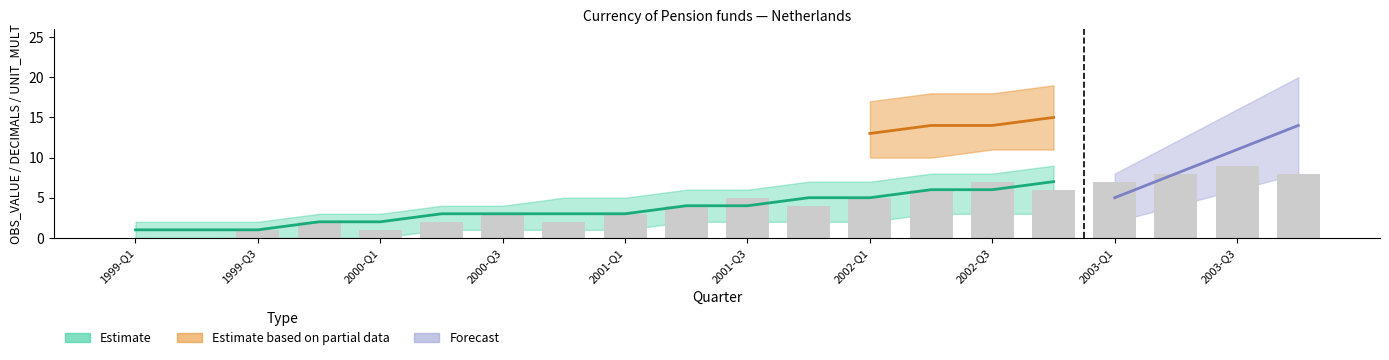

What is the sum of all values?

83